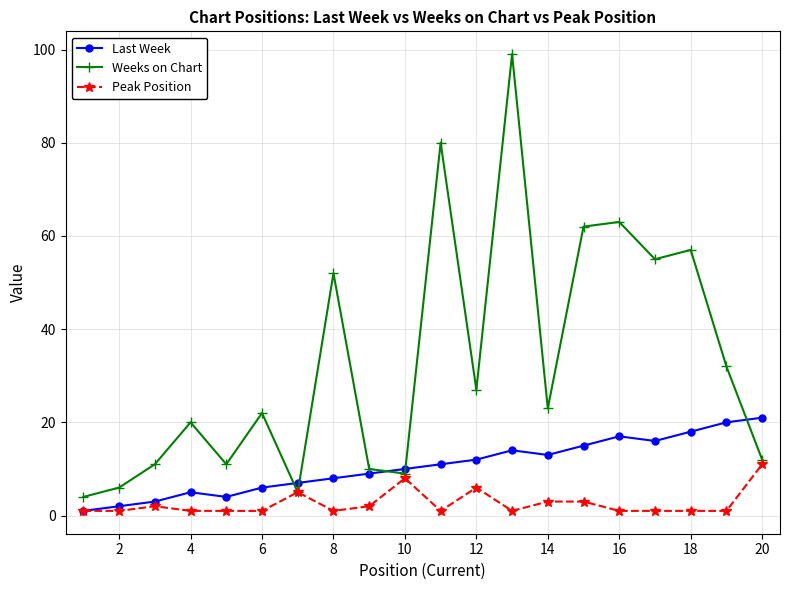

What is the average value of the Weeks on Chart series?

33